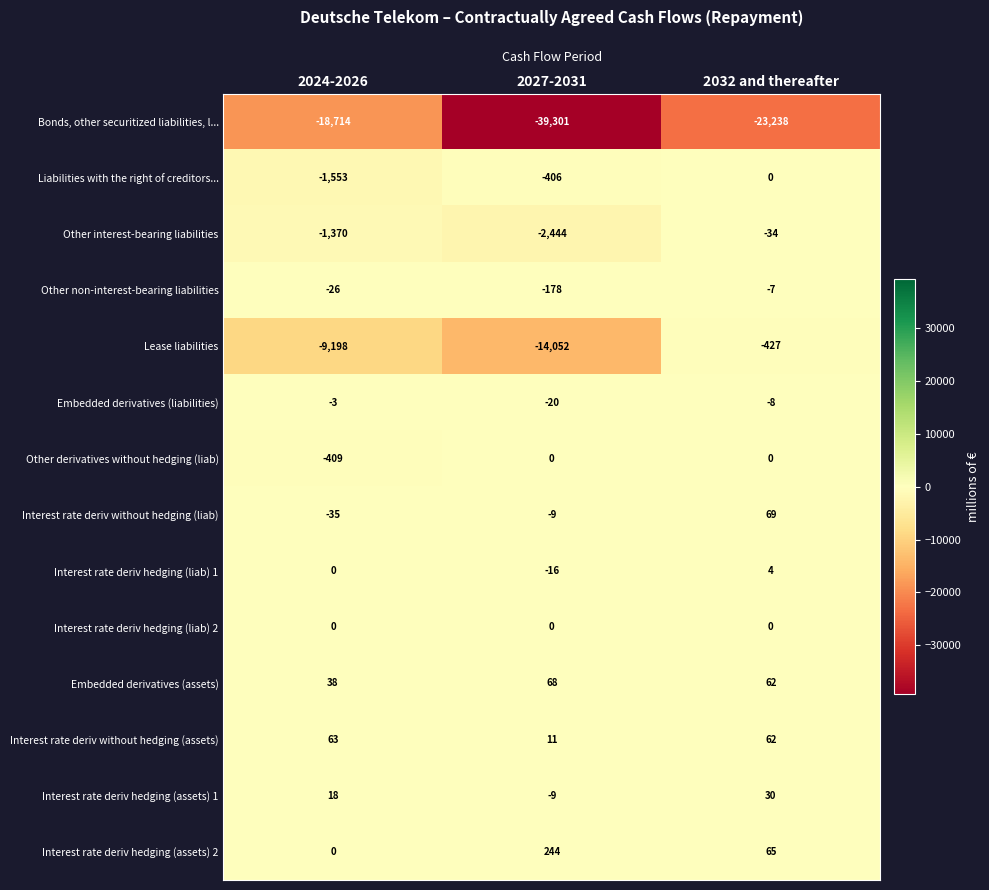

At which category does the chart reach its peak across all series?

2027-2031